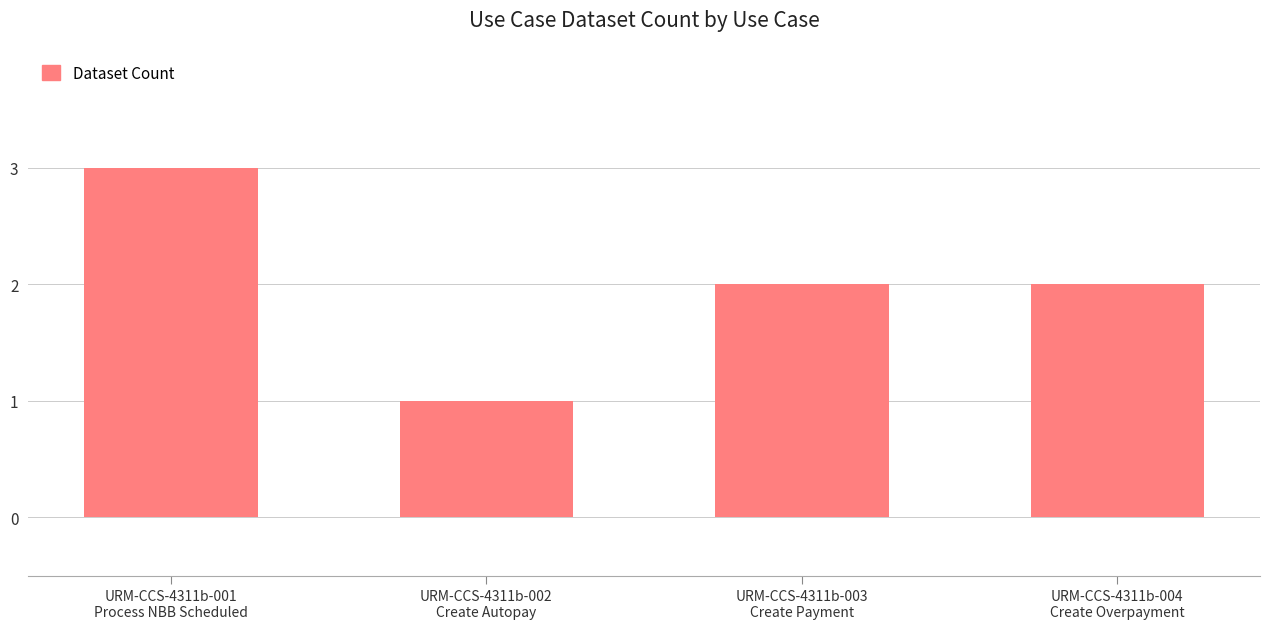

True or false: the data shows 2 at URM-CCS-4311b-001
Process NBB Scheduled.

False